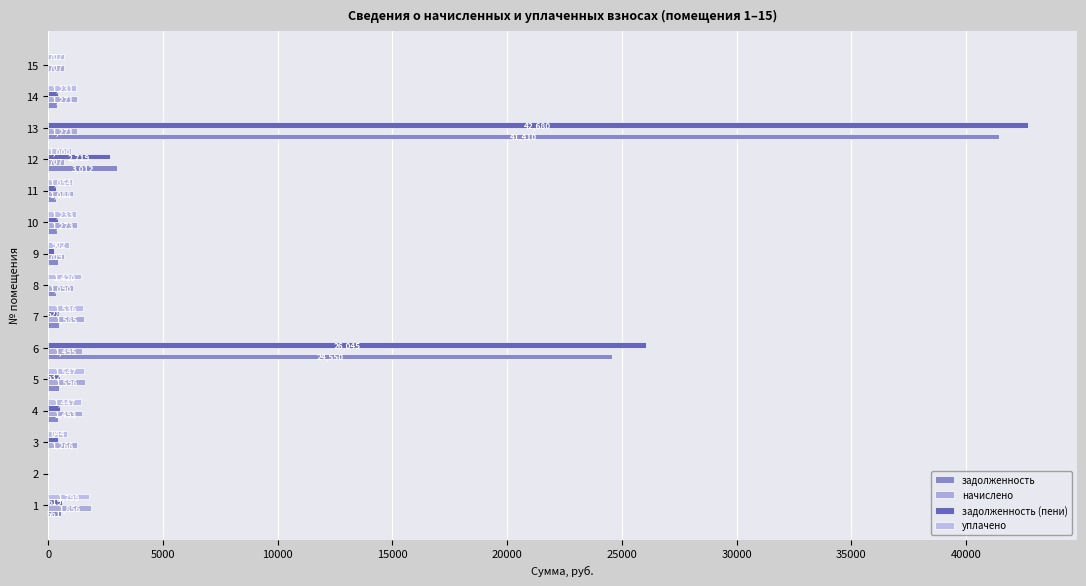

Rank the series by their maximum value, from highest to lowest.

задолженность (пени), задолженность, начислено, уплачено